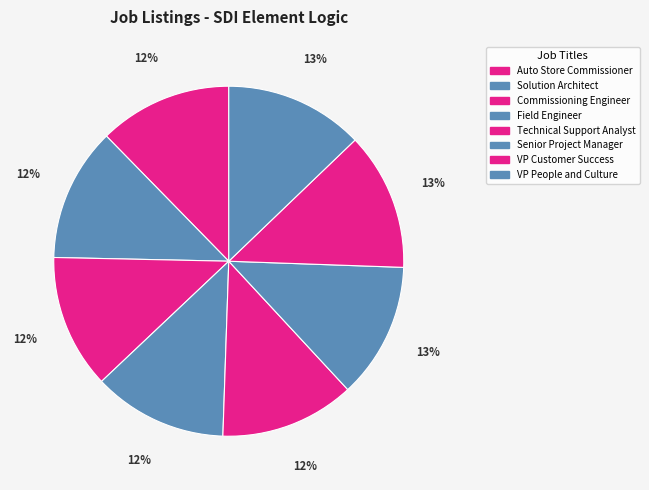

How many segments does this pie chart have?

8